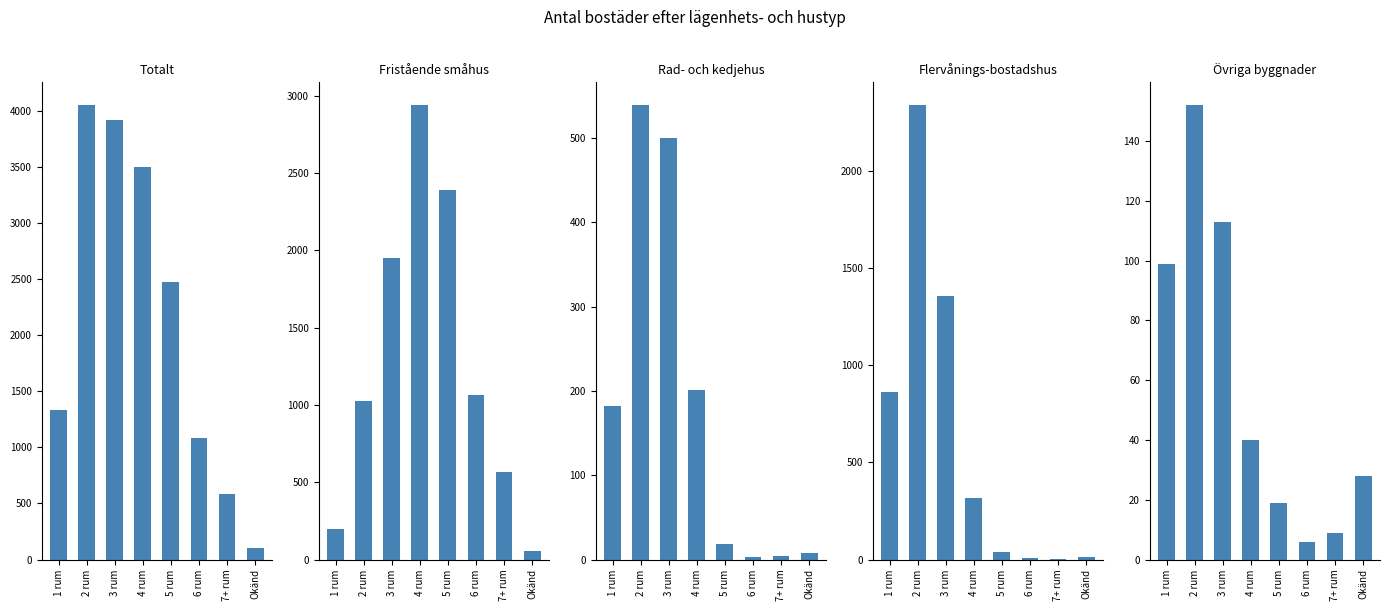

Is the value of Rad- och kedjehus at 7+ rum greater than the value of Övriga byggnader at 2 rum?

No